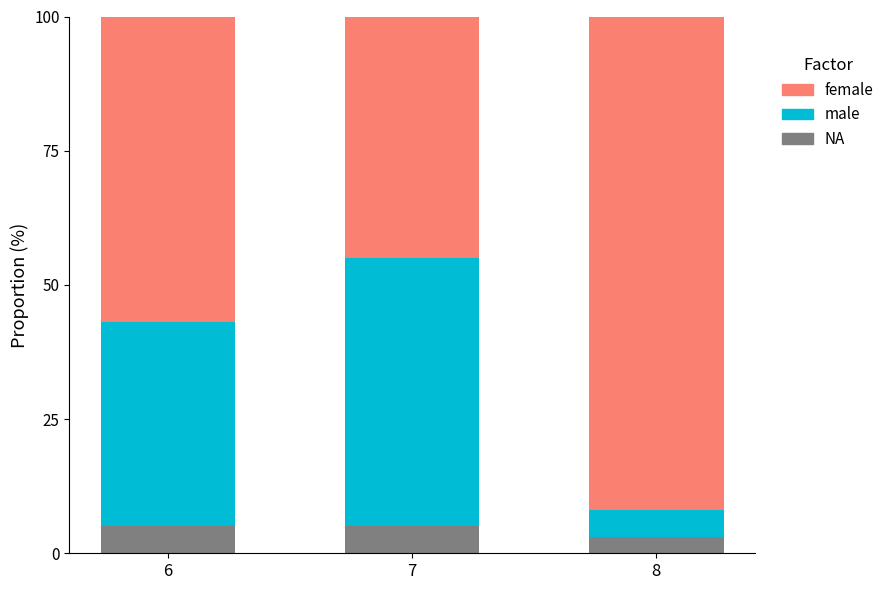

How many values in the NA series are below 5?

1